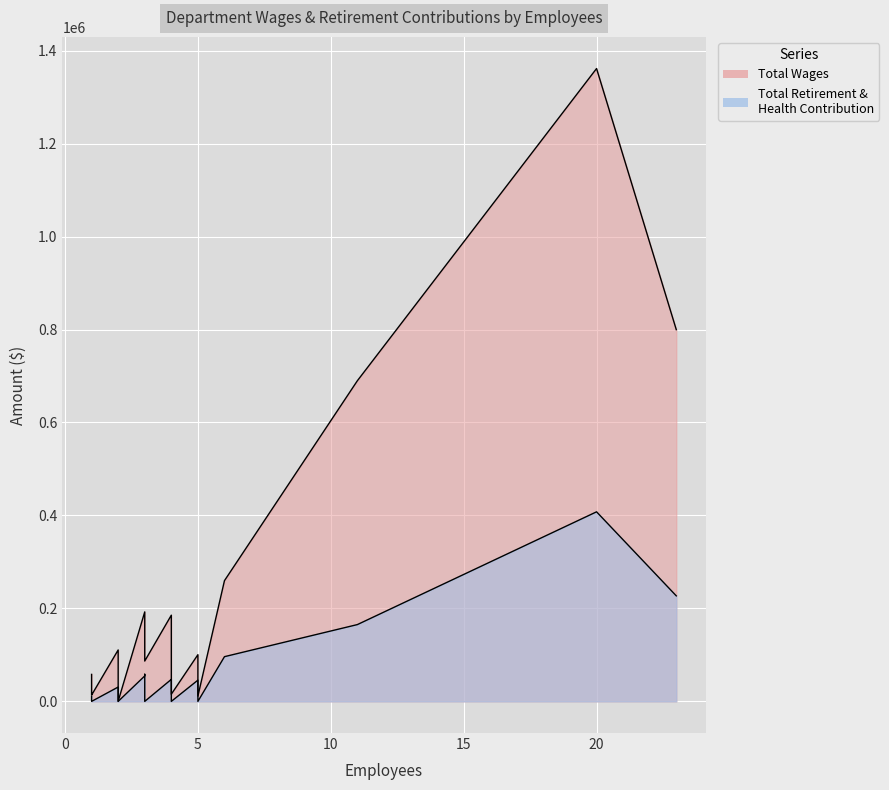

What is the maximum value shown in the chart?

1361515